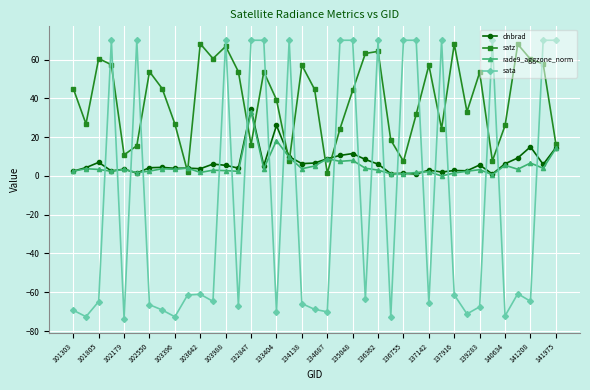

What is the value of the satz point at the 17th from the left?

39.3